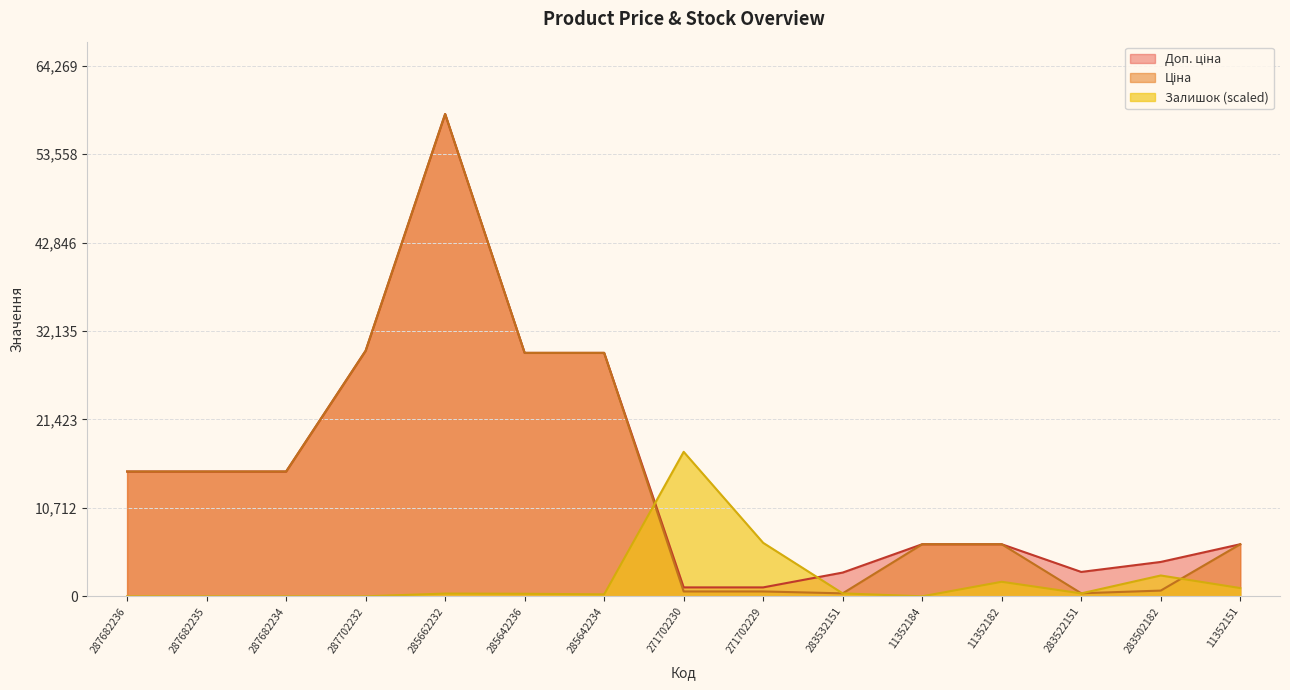

What is the spread (max minus min) of values at 11352184?

6308.8